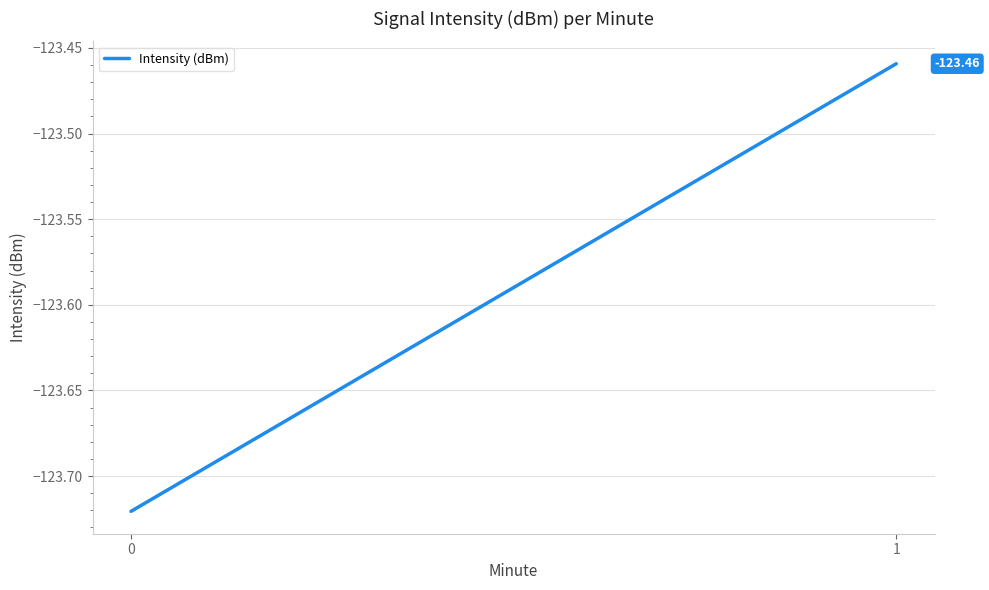

What is the value of the 2nd point from the left?

-123.5